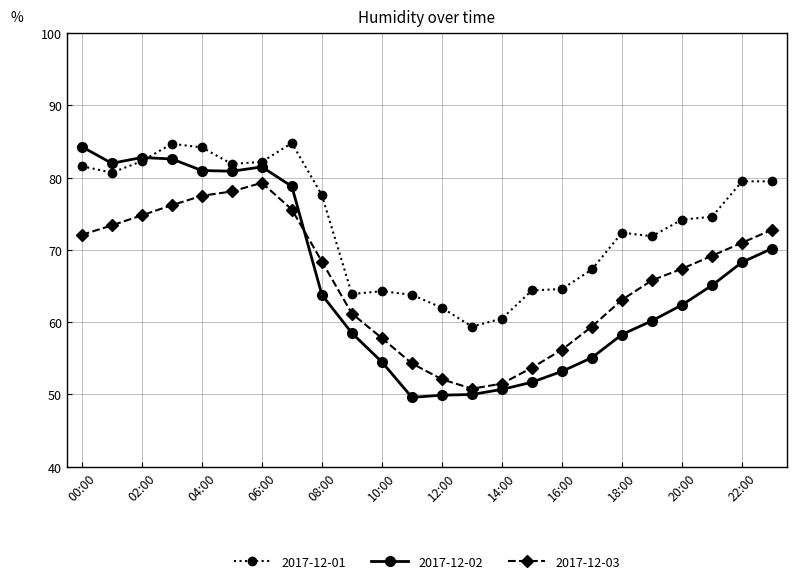

What is the sum of all 2017-12-02 values?

1575.4